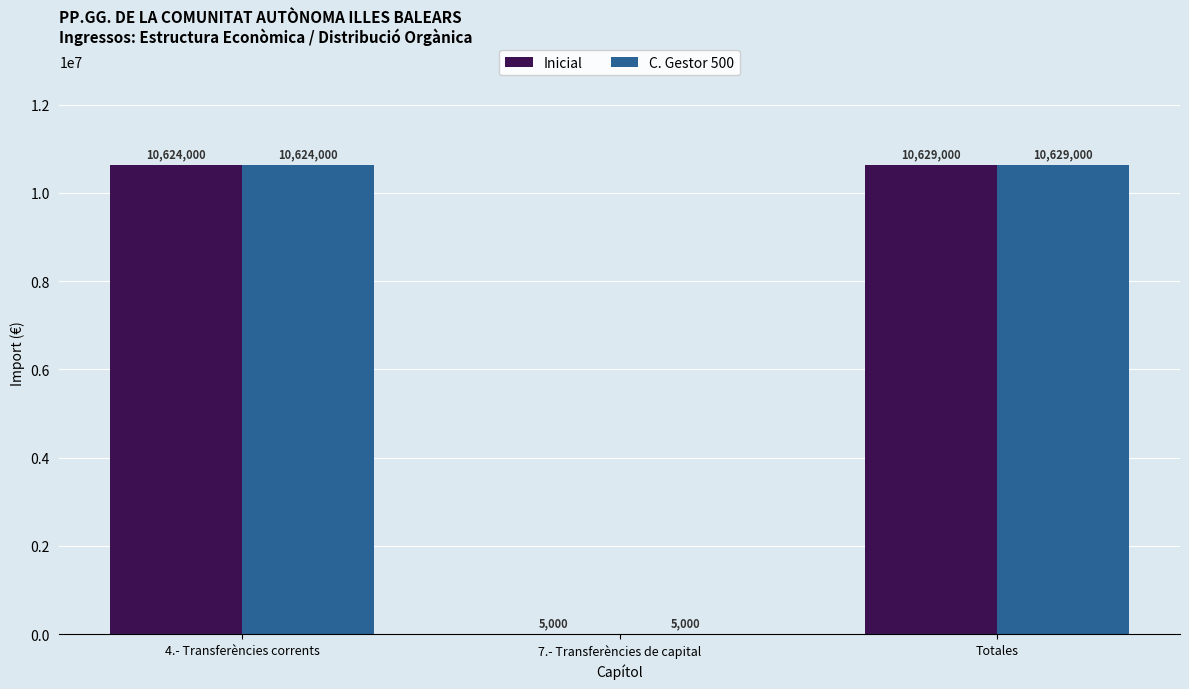

At which category does the chart reach its peak across all series?

Totales